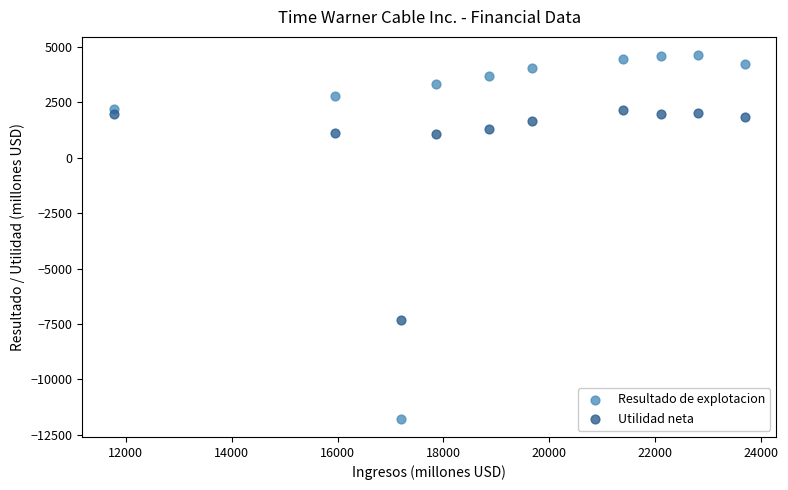

Which series contains the lowest Y value?

Resultado de explotacion